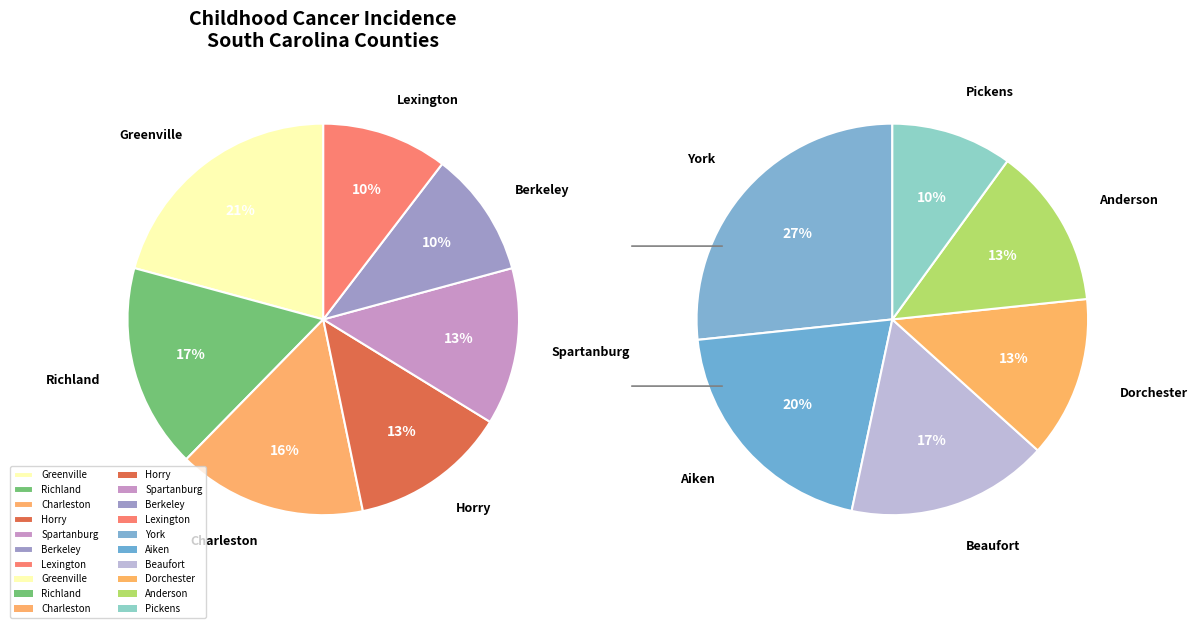

Does Spartanburg County represent more than half of the total?

No